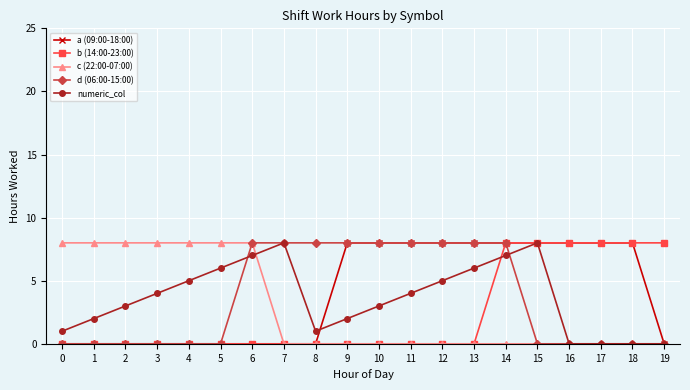

What is the average value of the a (09:00-18:00) series?

4